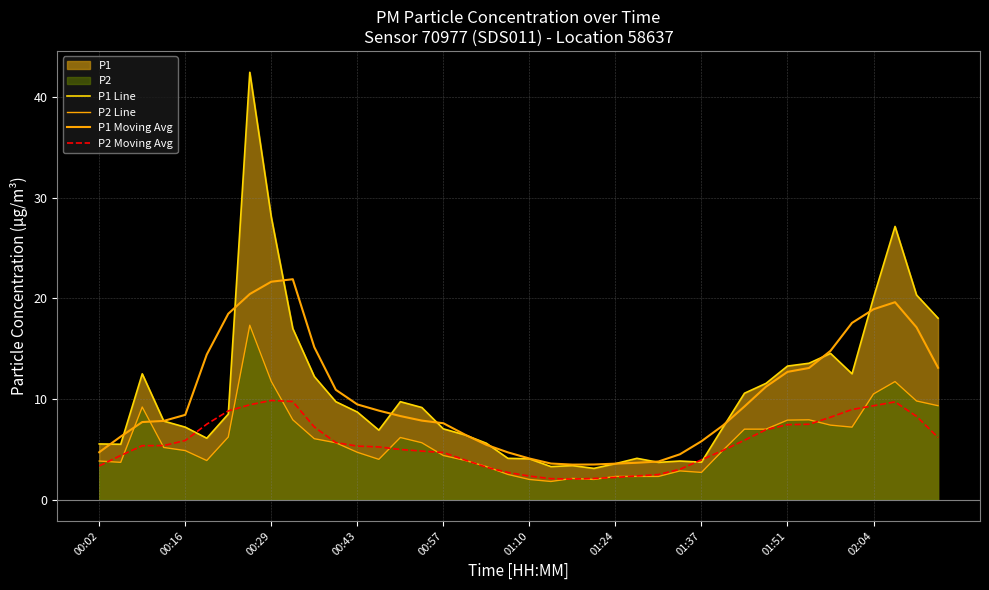

True or false: P1 Moving Avg and P2 Moving Avg cross at least once.

False